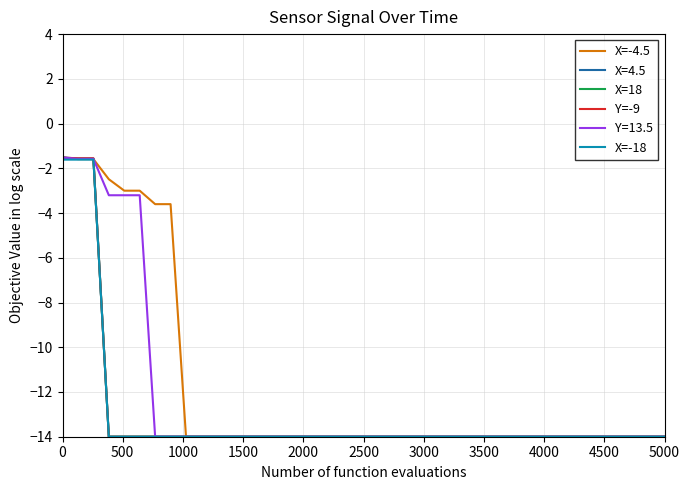

What is the minimum value for X=-4.5?

-14.0